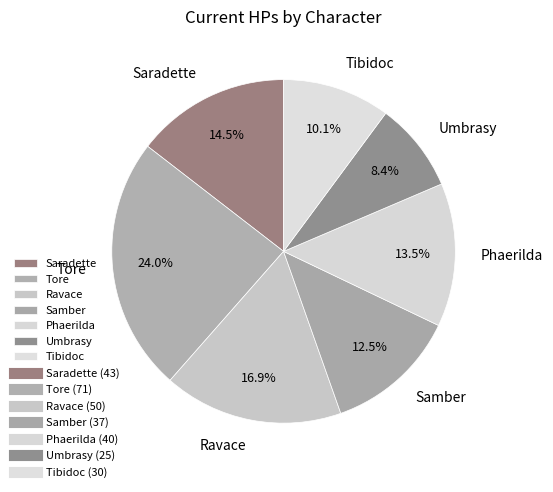

Combined, do Samber and Tore account for over 50%?

No